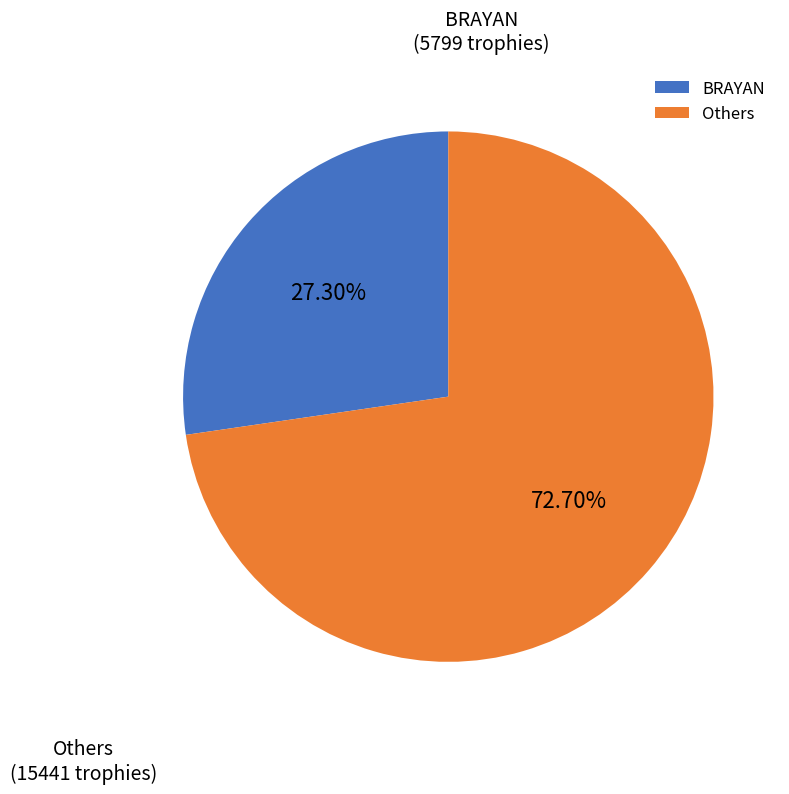

Rank the categories by value from highest to lowest.

Others, BRAYAN